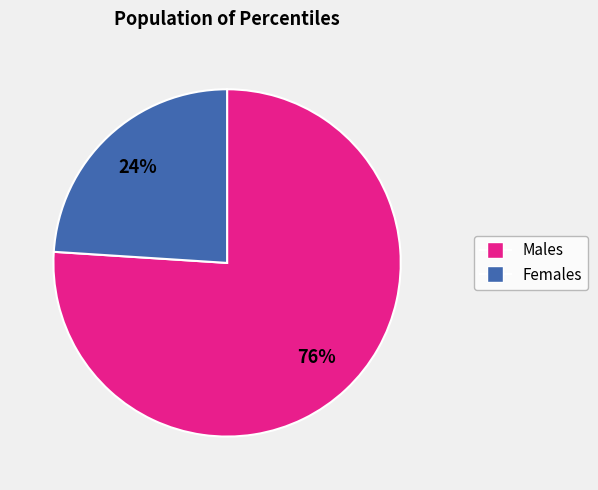

To the nearest percent, what is the difference between the largest and smallest slice percentages?

52%